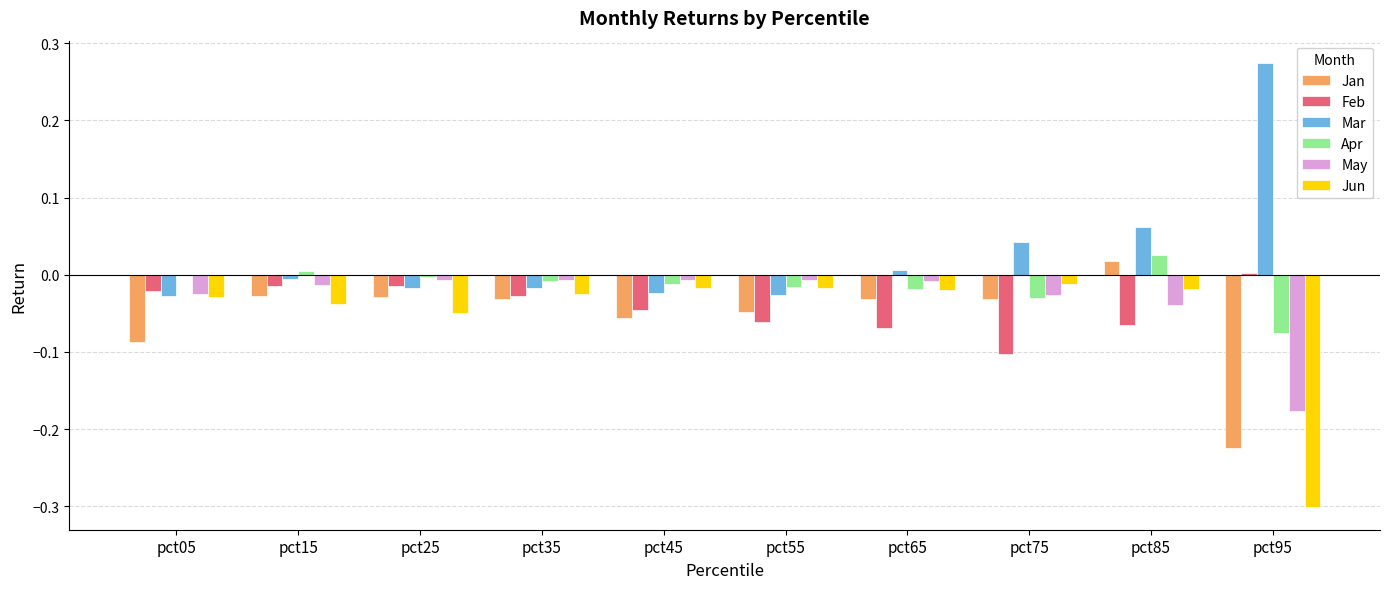

True or false: Apr has a value of -0.0 at pct65.

True